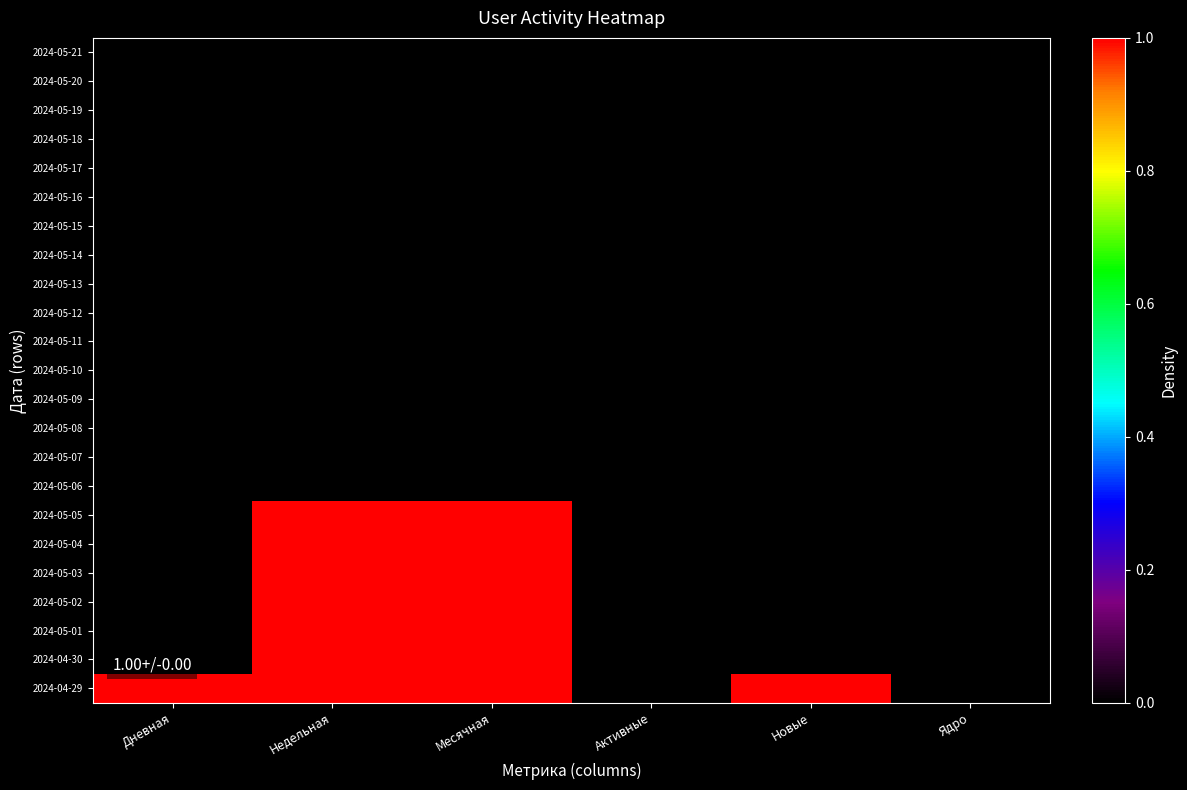

Which label corresponds to the largest value in the chart?

Недельная